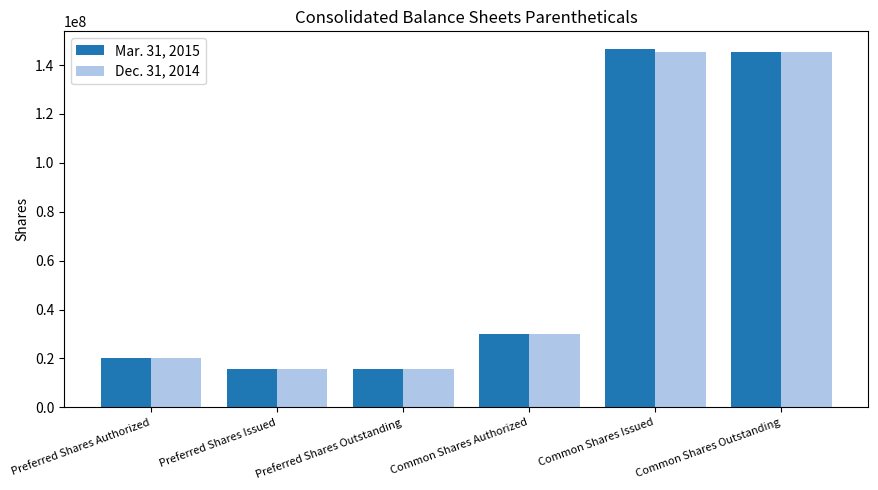

At which label is Mar. 31, 2015 closest to 81116386?

Common Shares Authorized